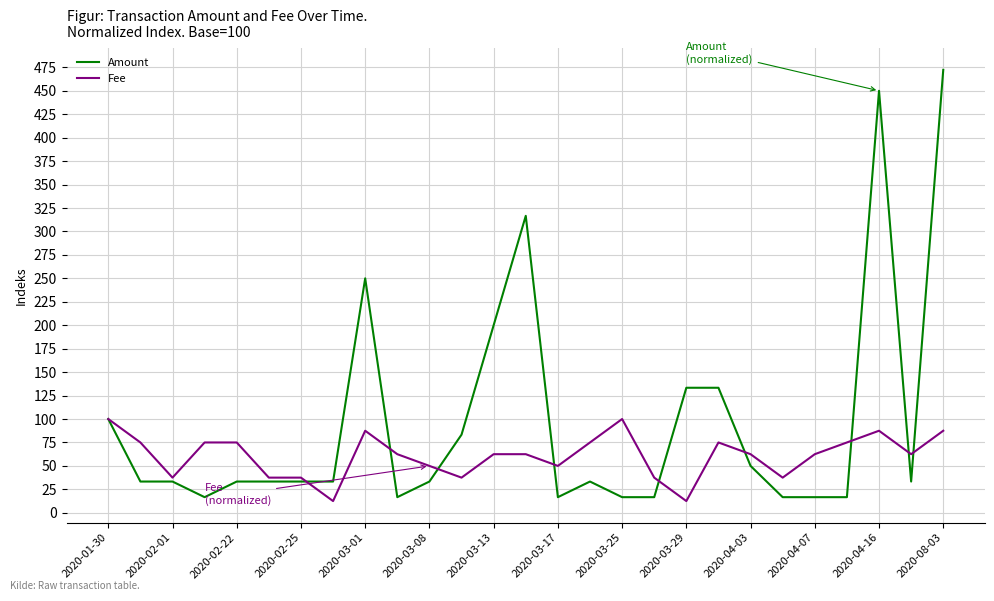

Which series has the largest total across all categories?

Amount